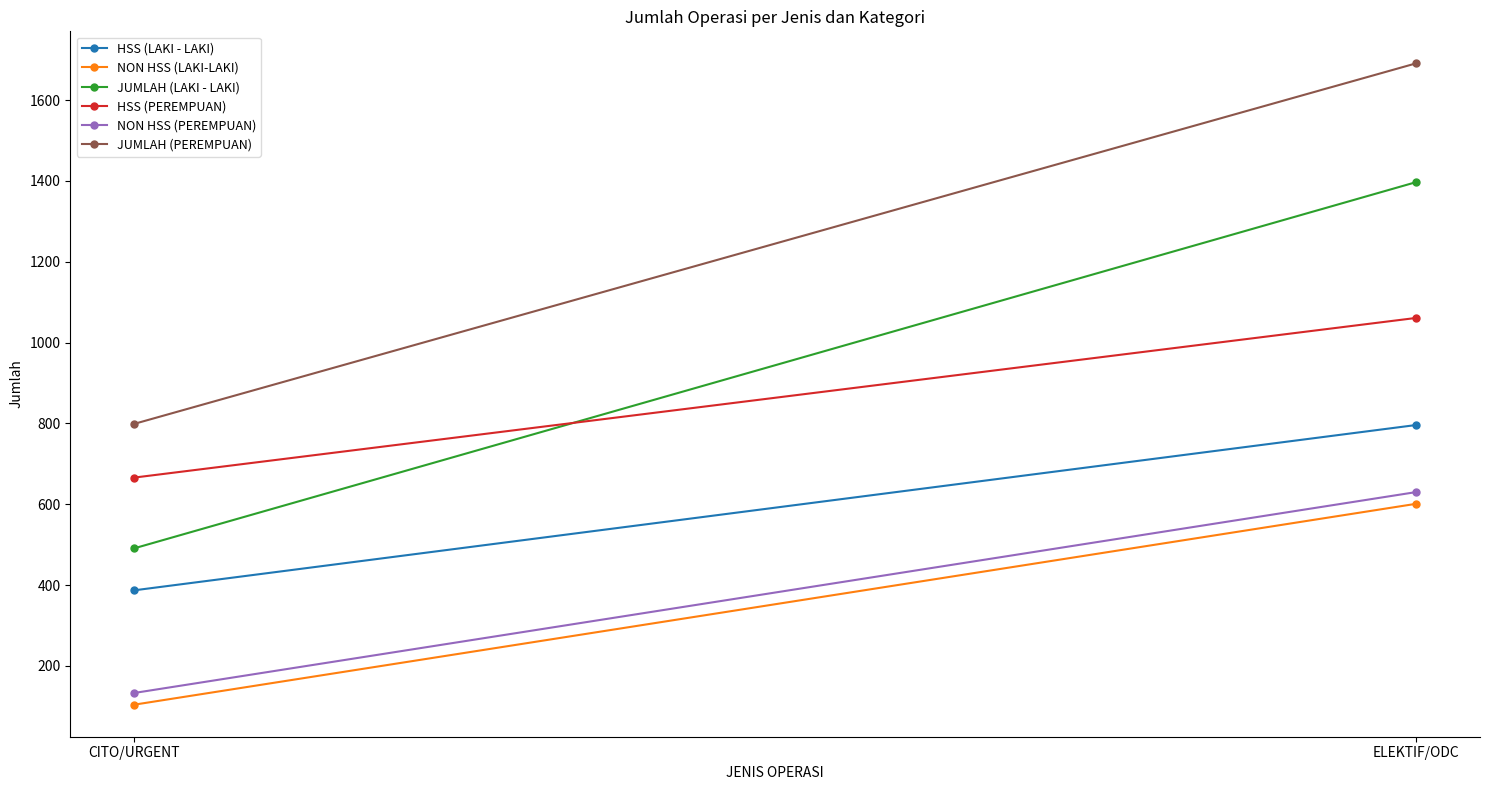

At ELEKTIF/ODC, list the series in order from largest to smallest.

JUMLAH (PEREMPUAN), JUMLAH (LAKI - LAKI), HSS (PEREMPUAN), HSS (LAKI - LAKI), NON HSS (PEREMPUAN), NON HSS (LAKI-LAKI)